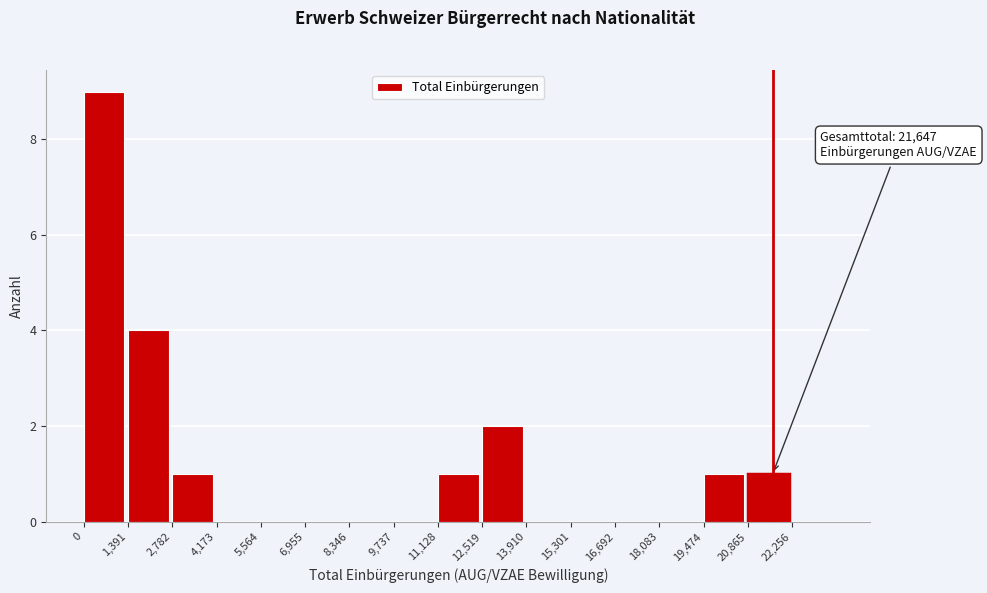

Which range on the x-axis has the tallest bar?

0 to 1400